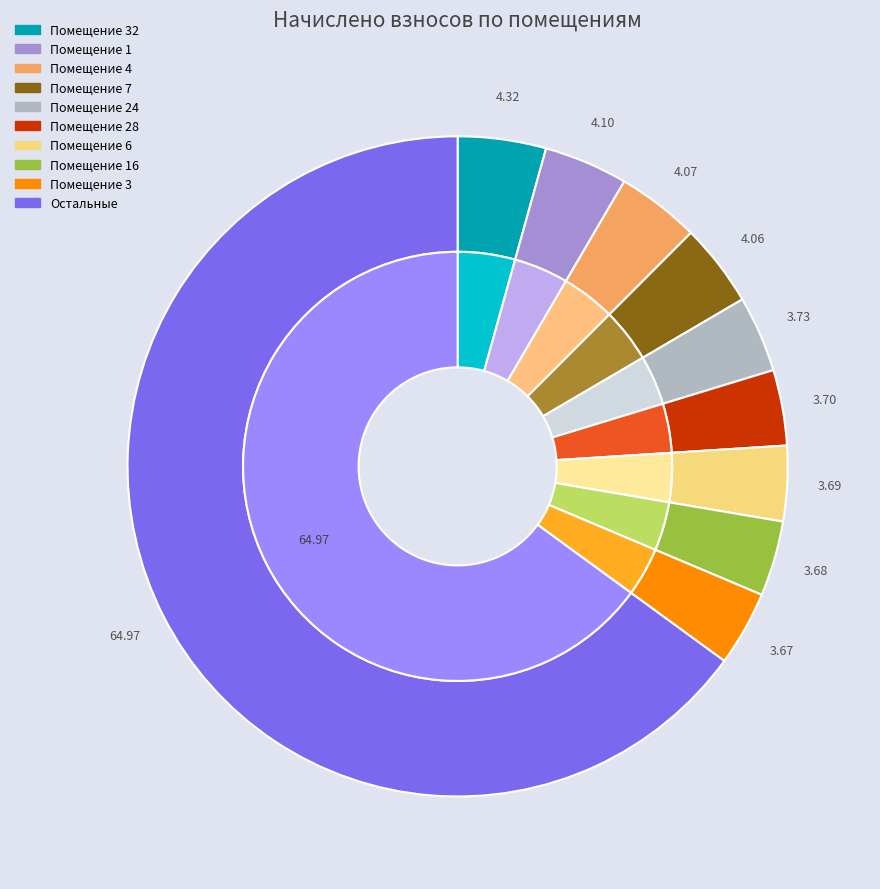

To the nearest percent, what is the combined percentage of 6 and 28?

7%